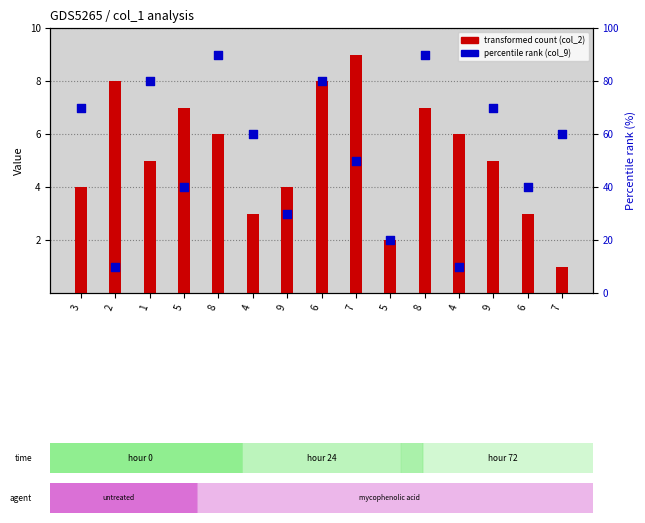

Which series has the largest total across all categories?

col_9 (percentile rank)